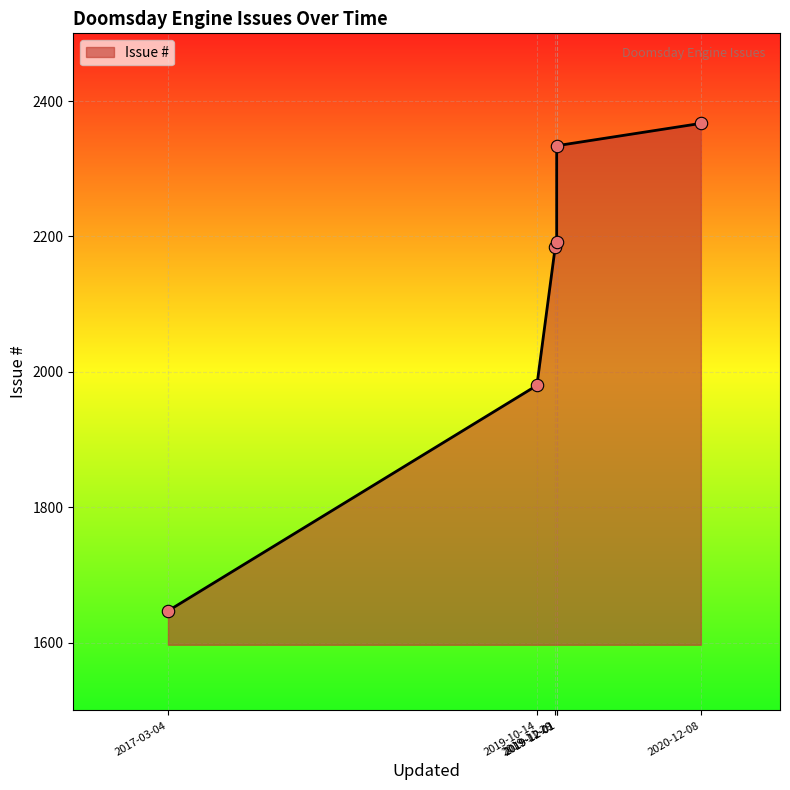

Which has a higher value, 2019-10-14 or 2017-03-04?

2019-10-14